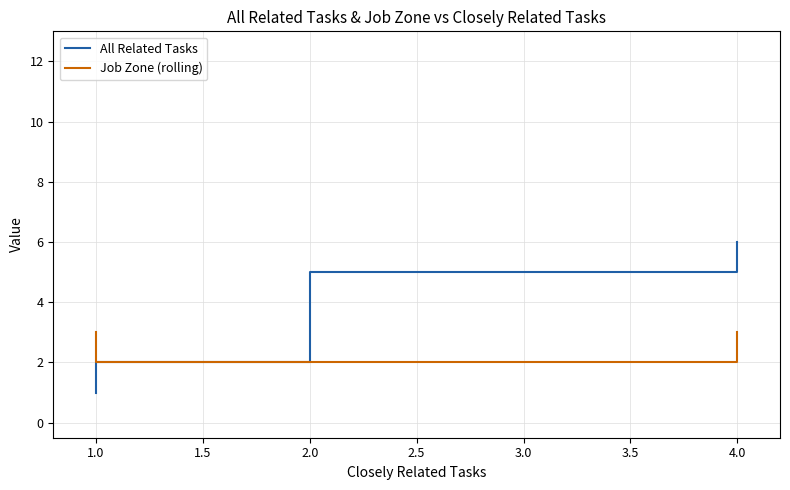

True or false: Job Zone (rolling) has a value of 3 at 4.0.

False